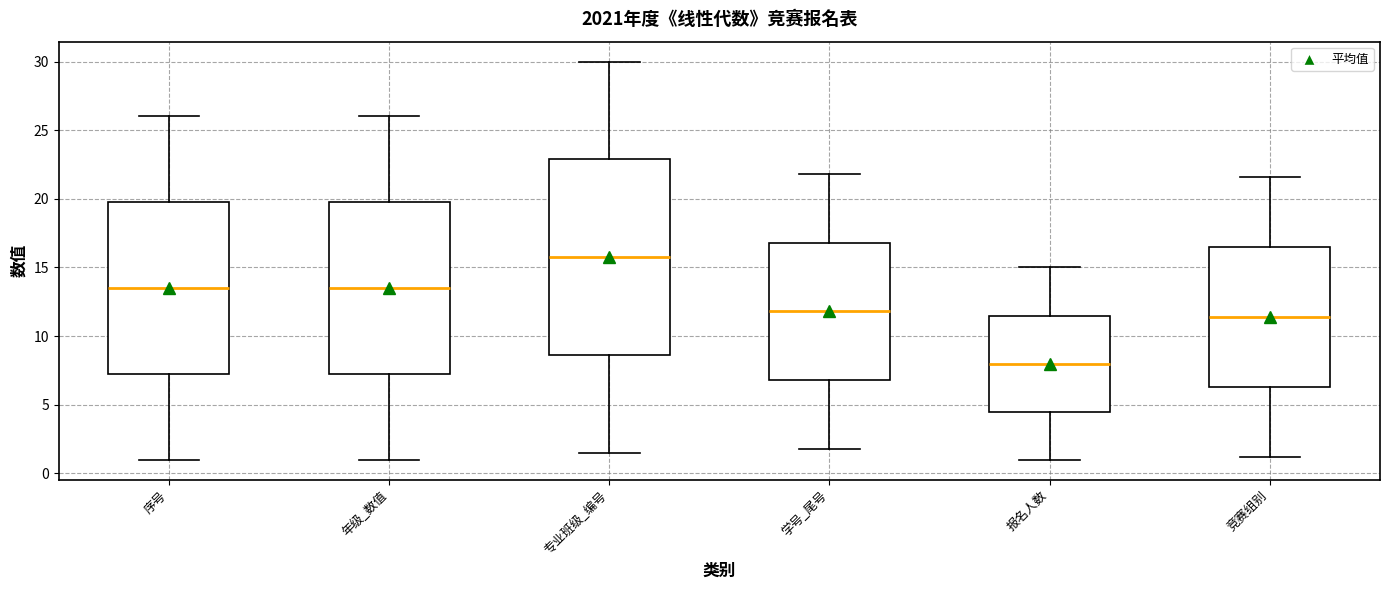

Reading left to right, transcribe this box plot: for each box, give where its median line is, the range the box spans, and where its two whiskers end, as read against the y-axis. The values are not printed on the chart, so give them approximately, as read against the axis.

序号: median 13.5, box 7.5 to 20.0, whiskers 1.0 to 26.0
年级_数值: median 13.5, box 7.5 to 20.0, whiskers 1.0 to 26.0
专业班级_编号: median 16.0, box 8.5 to 23.0, whiskers 1.5 to 30.0
学号_尾号: median 12.0, box 7.0 to 17.0, whiskers 2.0 to 22.0
报名人数: median 8.0, box 4.5 to 11.5, whiskers 1.0 to 15.0
竞赛组别: median 11.5, box 6.5 to 16.5, whiskers 1.0 to 21.5